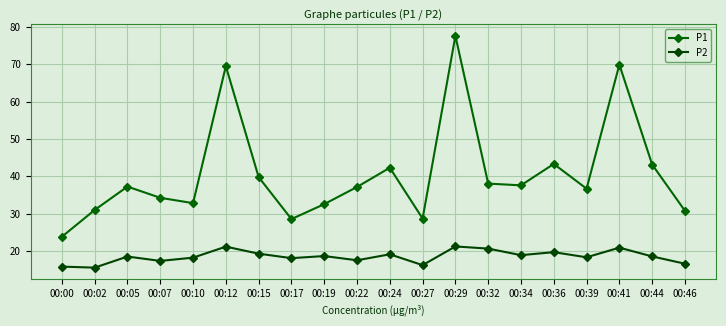

True or false: P2 and P1 intersect in this chart.

False